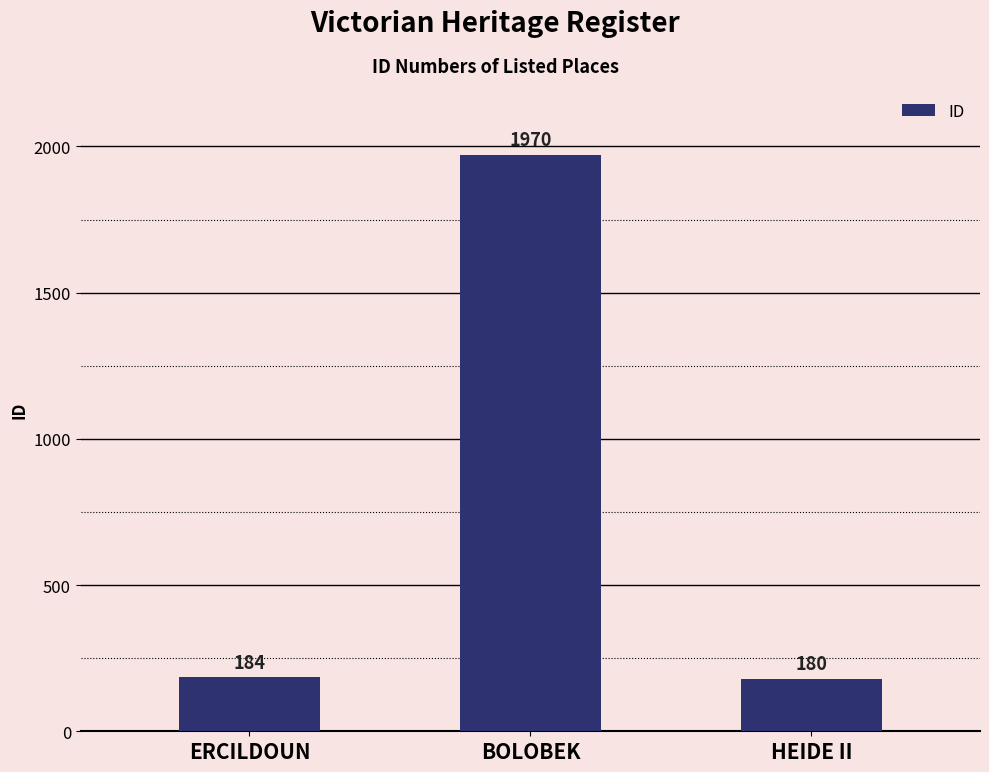

The value at HEIDE II is 54. True or false?

False